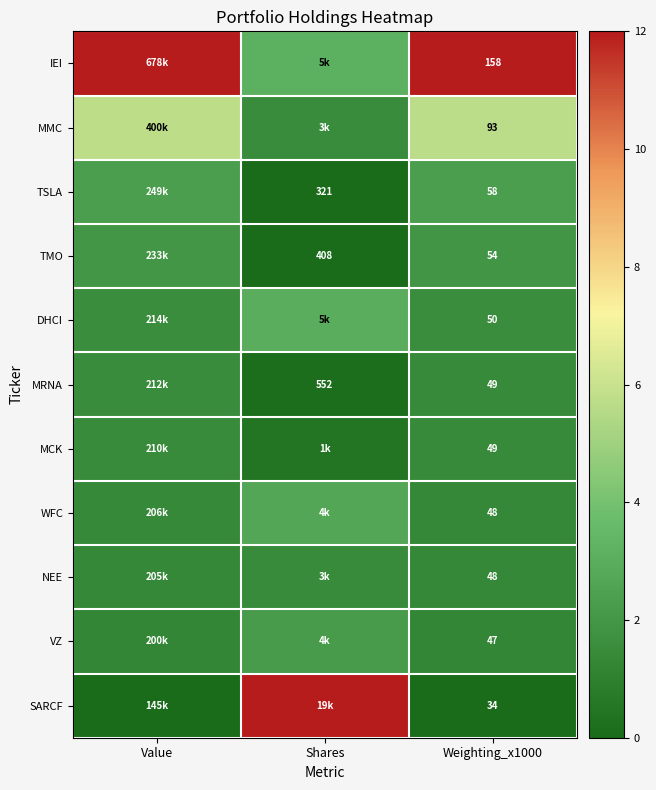

Which has a higher value, Value or Shares?

Value